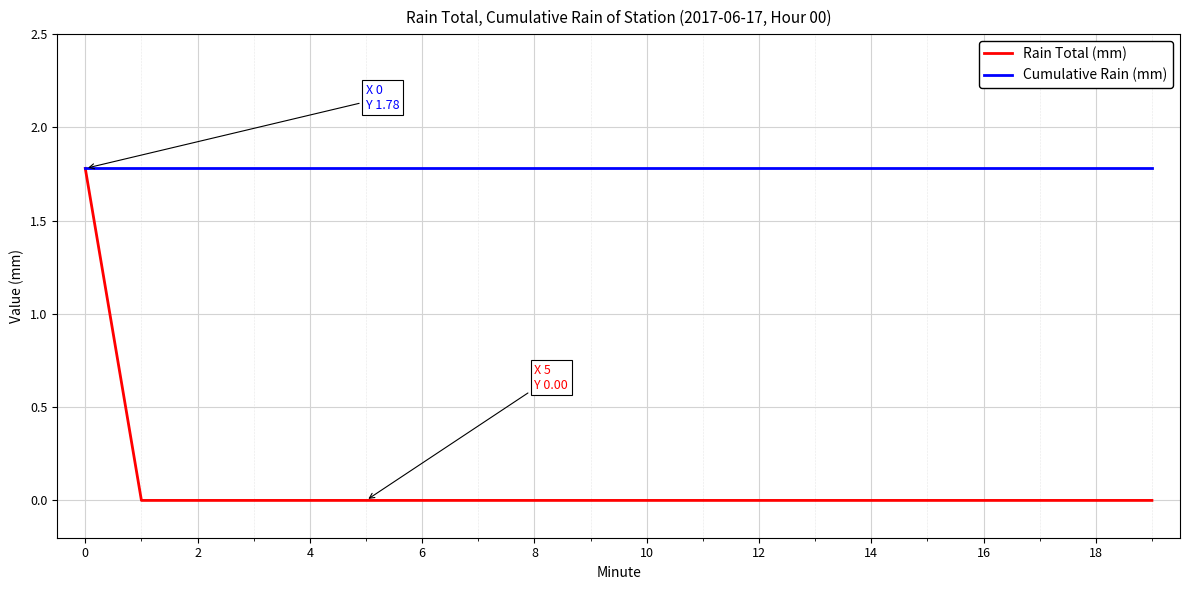

Which series has the widest spread of values?

Rain Total (mm)